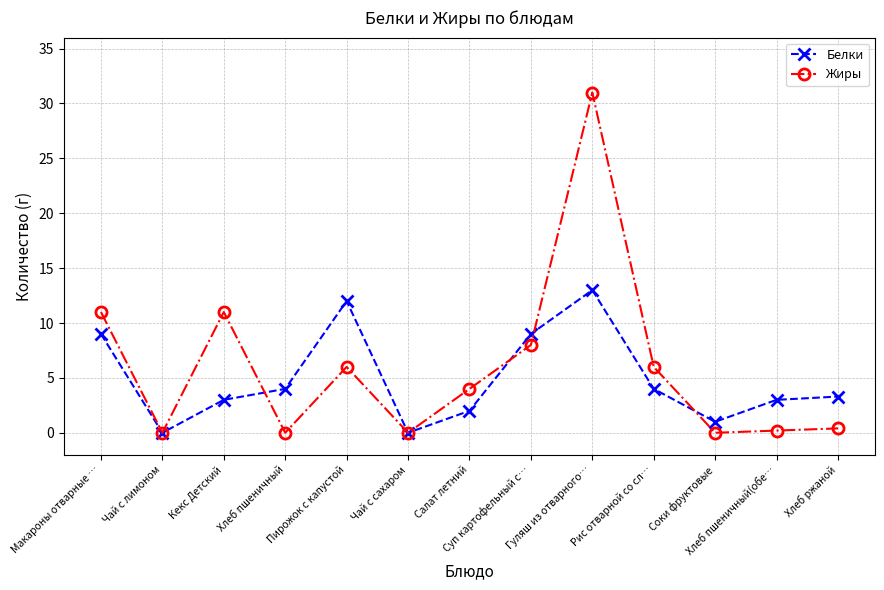

Rank the series at Гуляш из отварного… from highest to lowest value.

Жиры, Белки